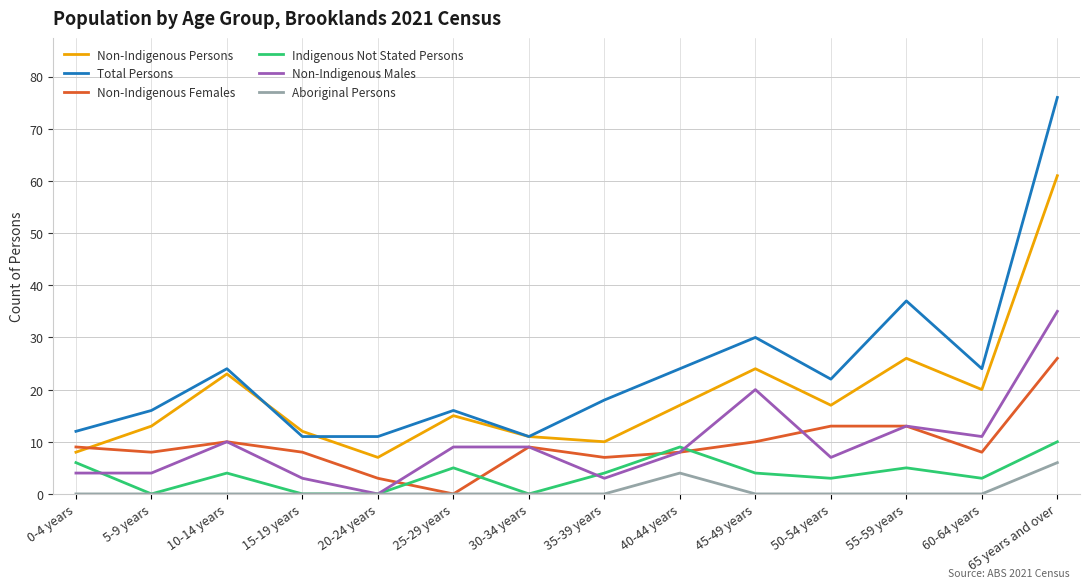

Where is Non-Indigenous Persons nearest to the value 34?

55-59 years